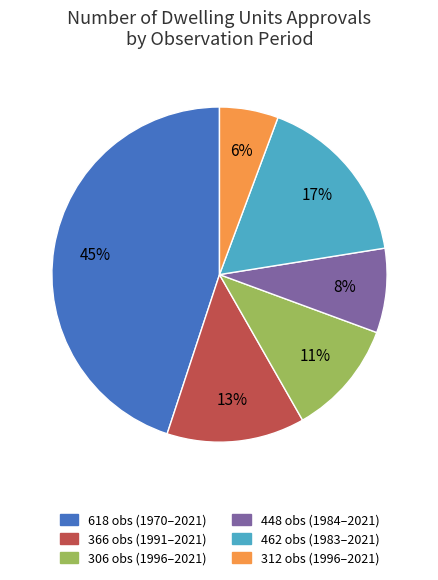

To the nearest percent, what is the average slice percentage?

17%